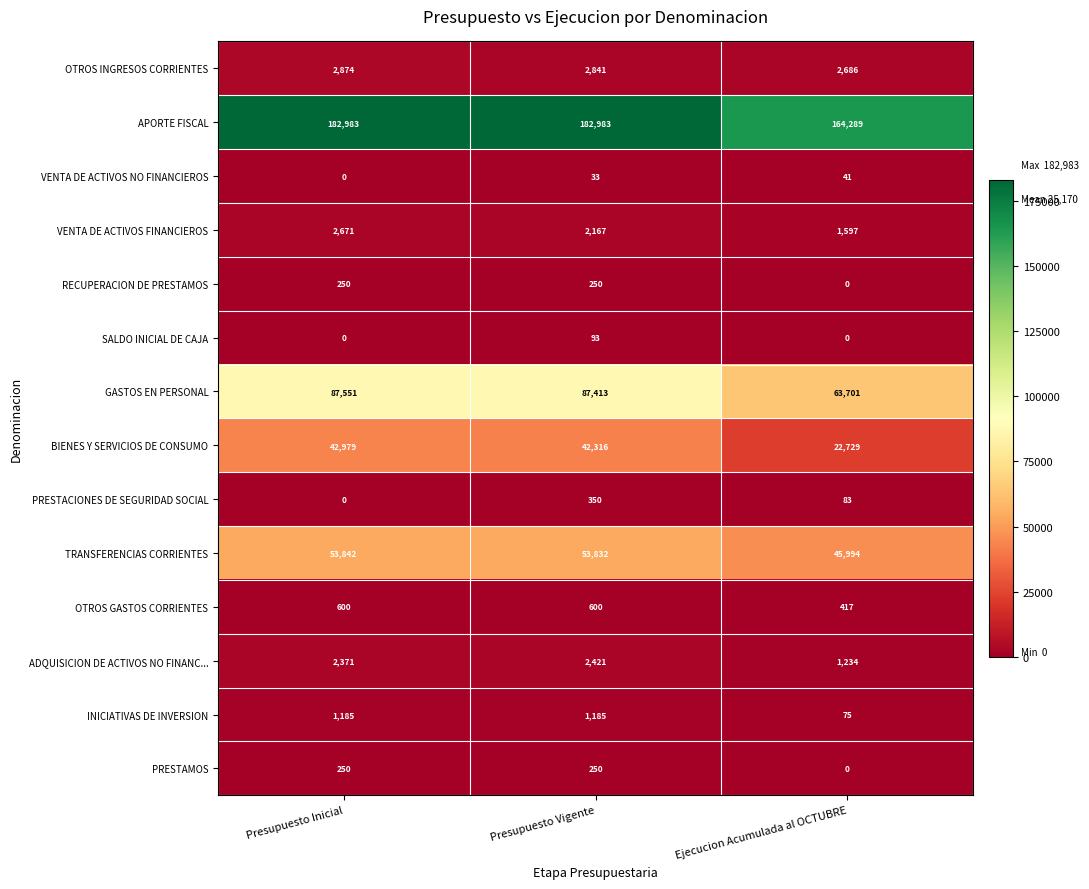

Between Presupuesto Inicial and Presupuesto Vigente, which series saw the biggest shift?

BIENES Y SERVICIOS DE CONSUMO